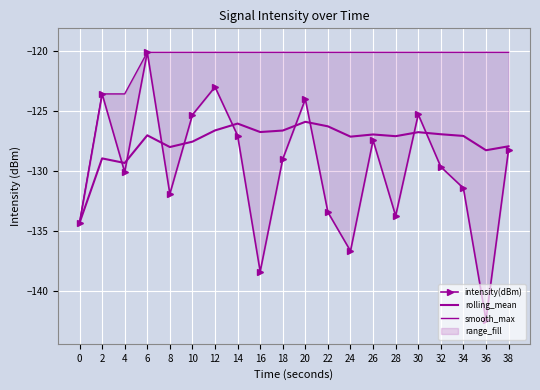

List the series in order of their peak value, highest first.

intensity(dBm), smooth_max, rolling_mean